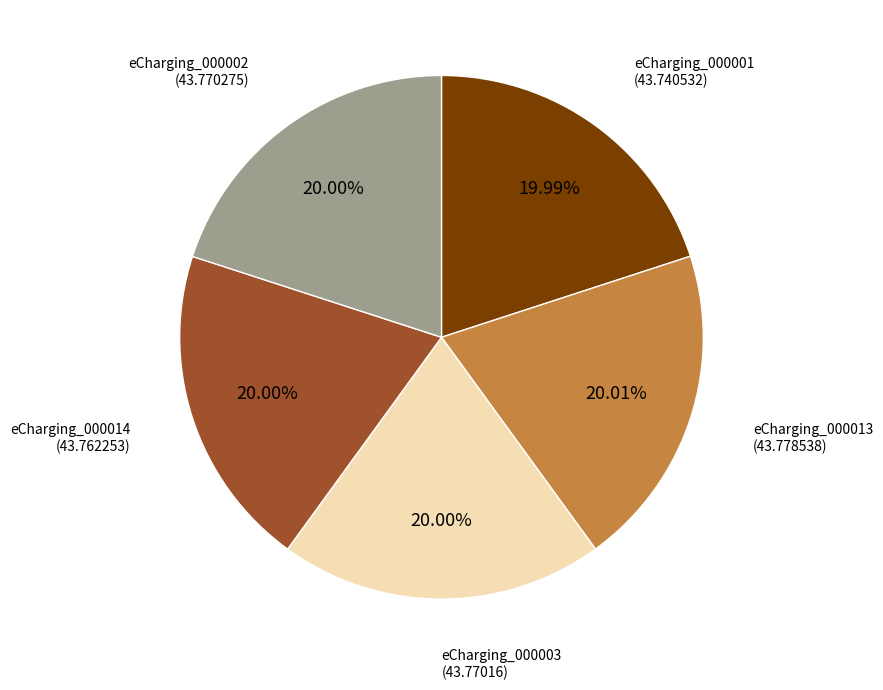

Does eCharging_000002 represent more than half of the total?

No